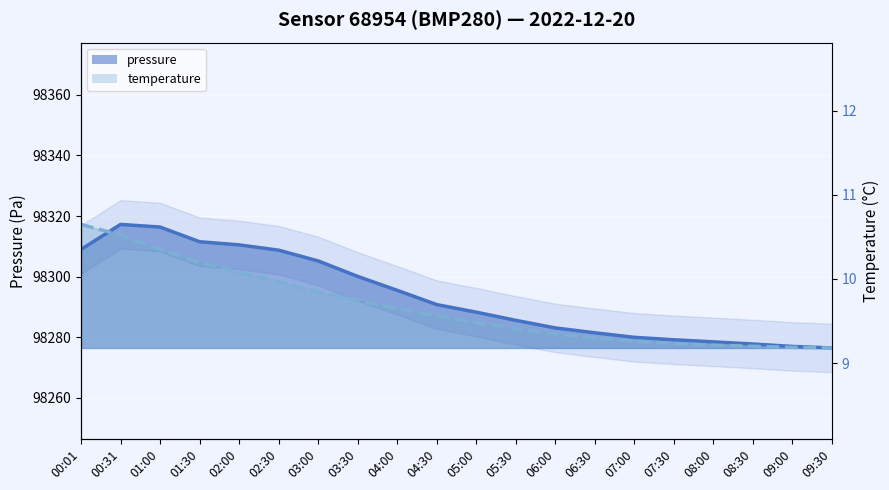

True or false: pressure has a value of 131610.7 at 06:00.

False